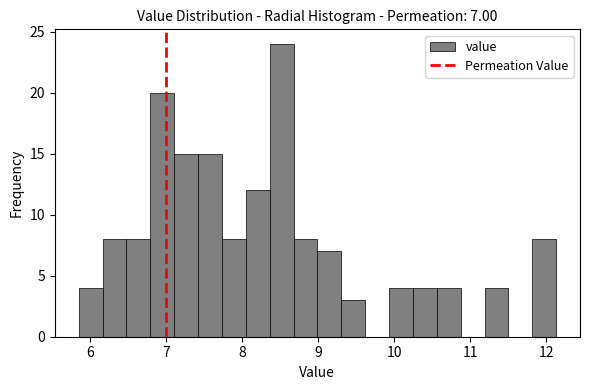

Around what value on the x-axis is the tallest bar? Give the approximate position of its centre, as read against the axis.

8.5